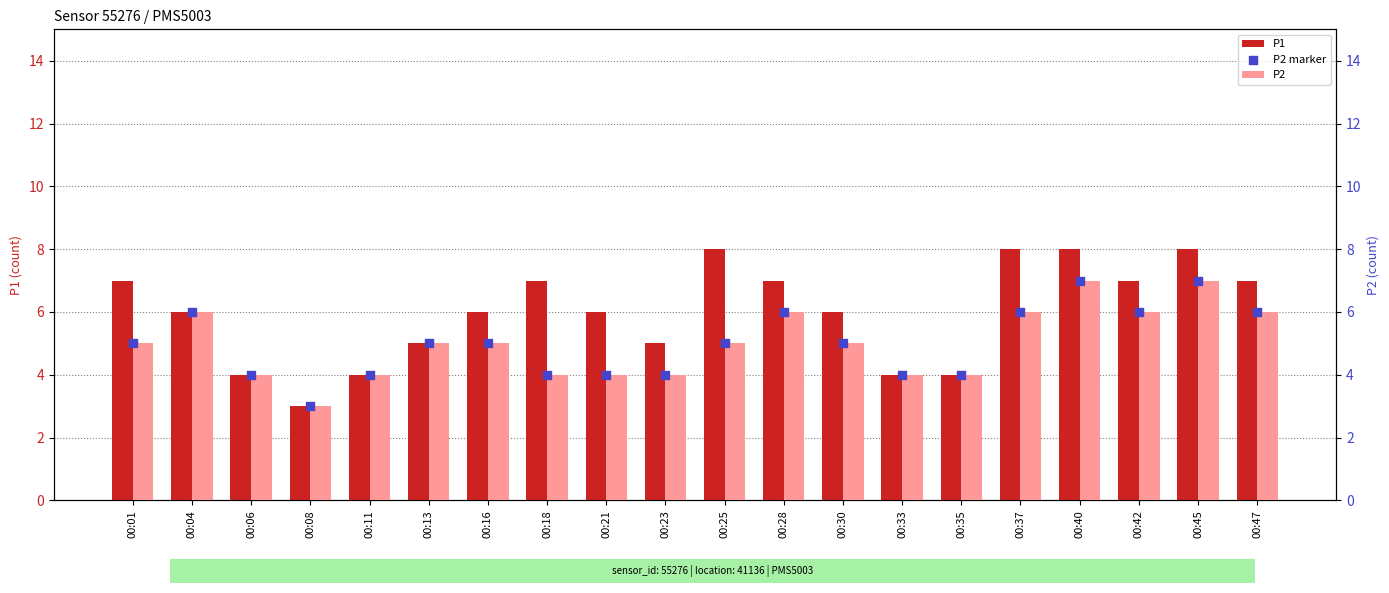

Which series has the largest total across all categories?

P1